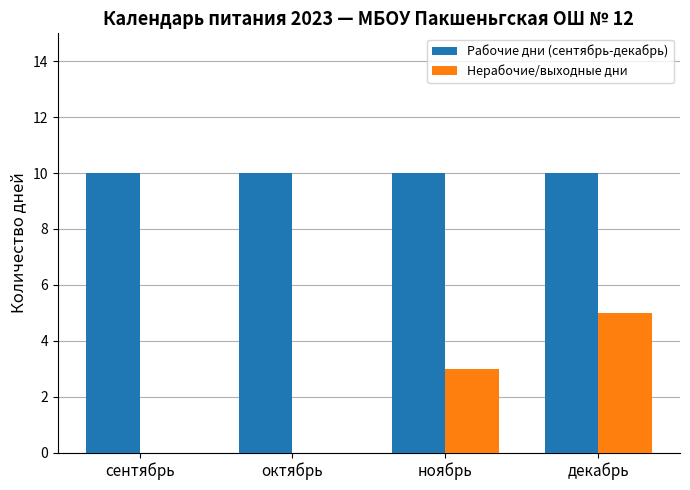

True or false: Рабочие дни (сентябрь-декабрь) has a value of 10 at сентябрь.

True